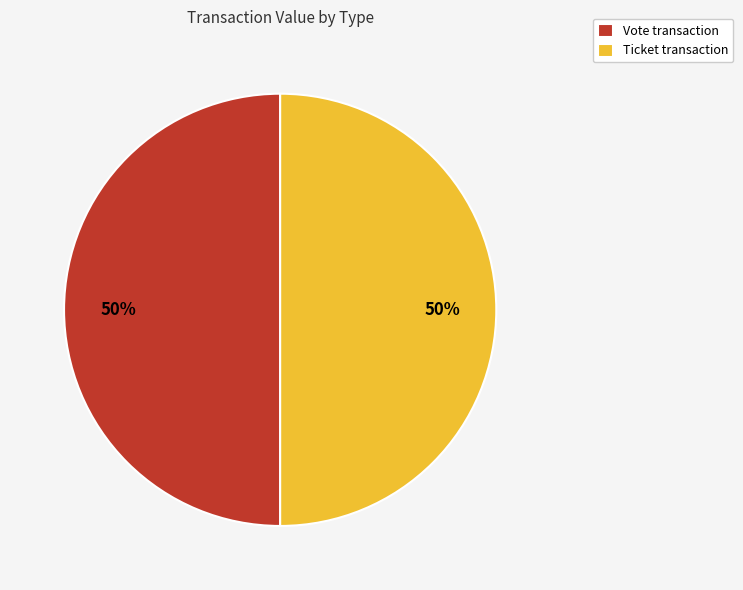

How many segments does this pie chart have?

2